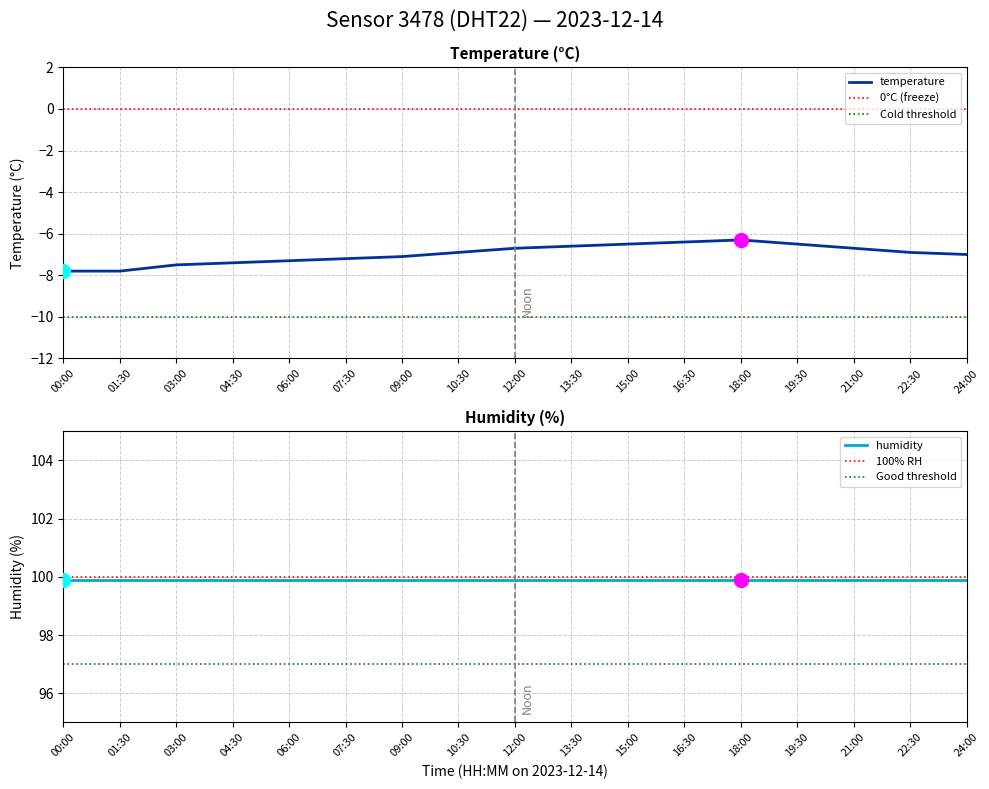

List the labels in order of value, smallest first.

00:00, 01:30, 03:00, 04:30, 06:00, 07:30, 09:00, 24:00, 10:30, 22:30, 12:00, 21:00, 13:30, 15:00, 19:30, 16:30, 18:00